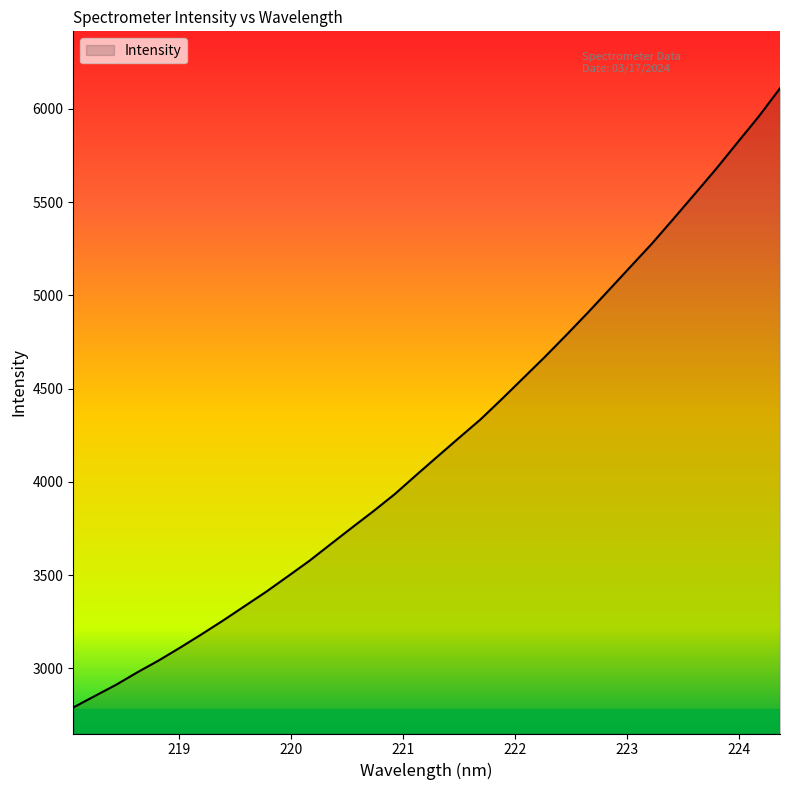

What is the smallest value displayed?

2790.6